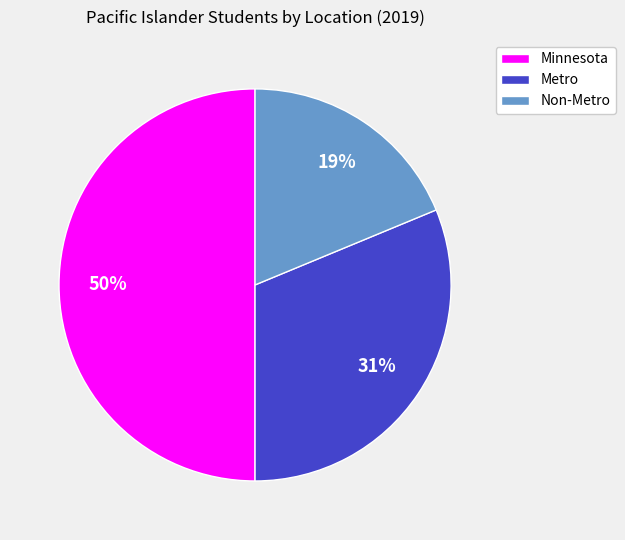

What percentage is the Minnesota slice, to the nearest percent?

50%